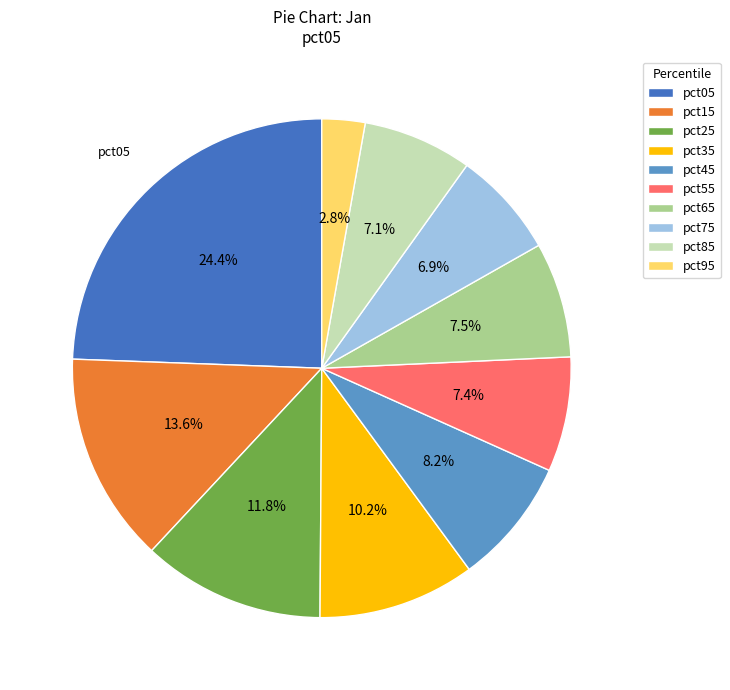

To the nearest percent, what is the average slice percentage?

10%